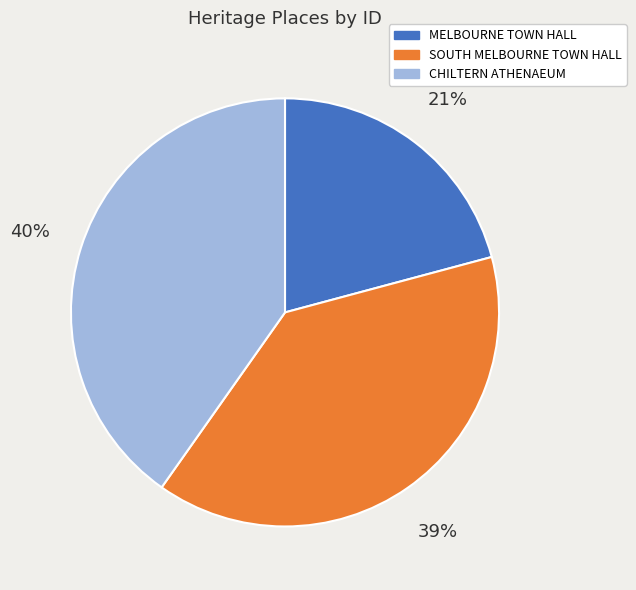

Does SOUTH MELBOURNE TOWN HALL account for over 50% of the chart?

No